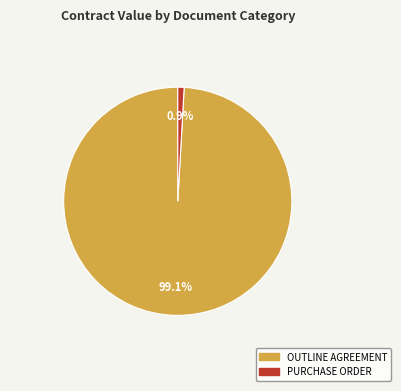

How many slices are in this pie chart?

2